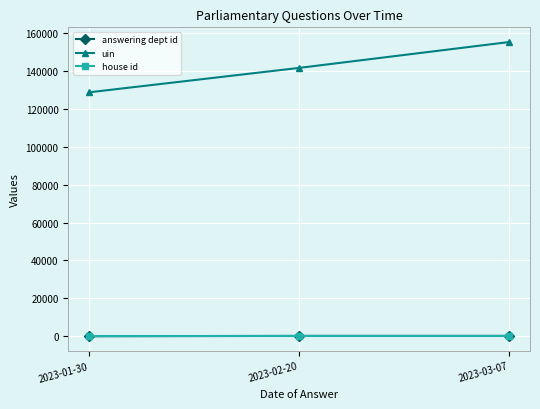

Which series has the largest range (max minus min)?

uin